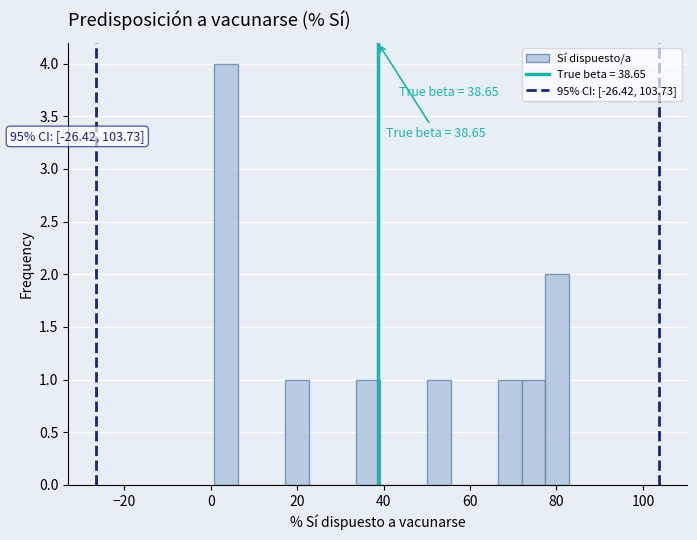

Around what value on the x-axis is the tallest bar? Give the approximate position of its centre, as read against the axis.

4